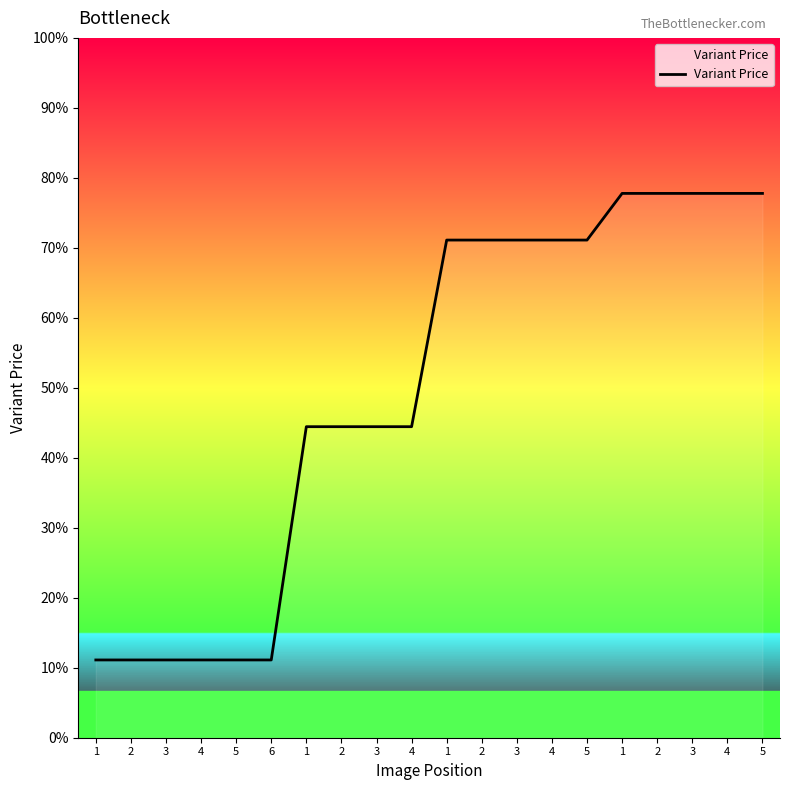

Reading left to right, list all the values displayed in this chart.

1=1000	2=1000	3=1000	4=1000	5=1000	6=1000	1=1300	2=1300	3=1300	4=1300	1=1540	2=1540	3=1540	4=1540	5=1540	1=1600	2=1600	3=1600	4=1600	5=1600